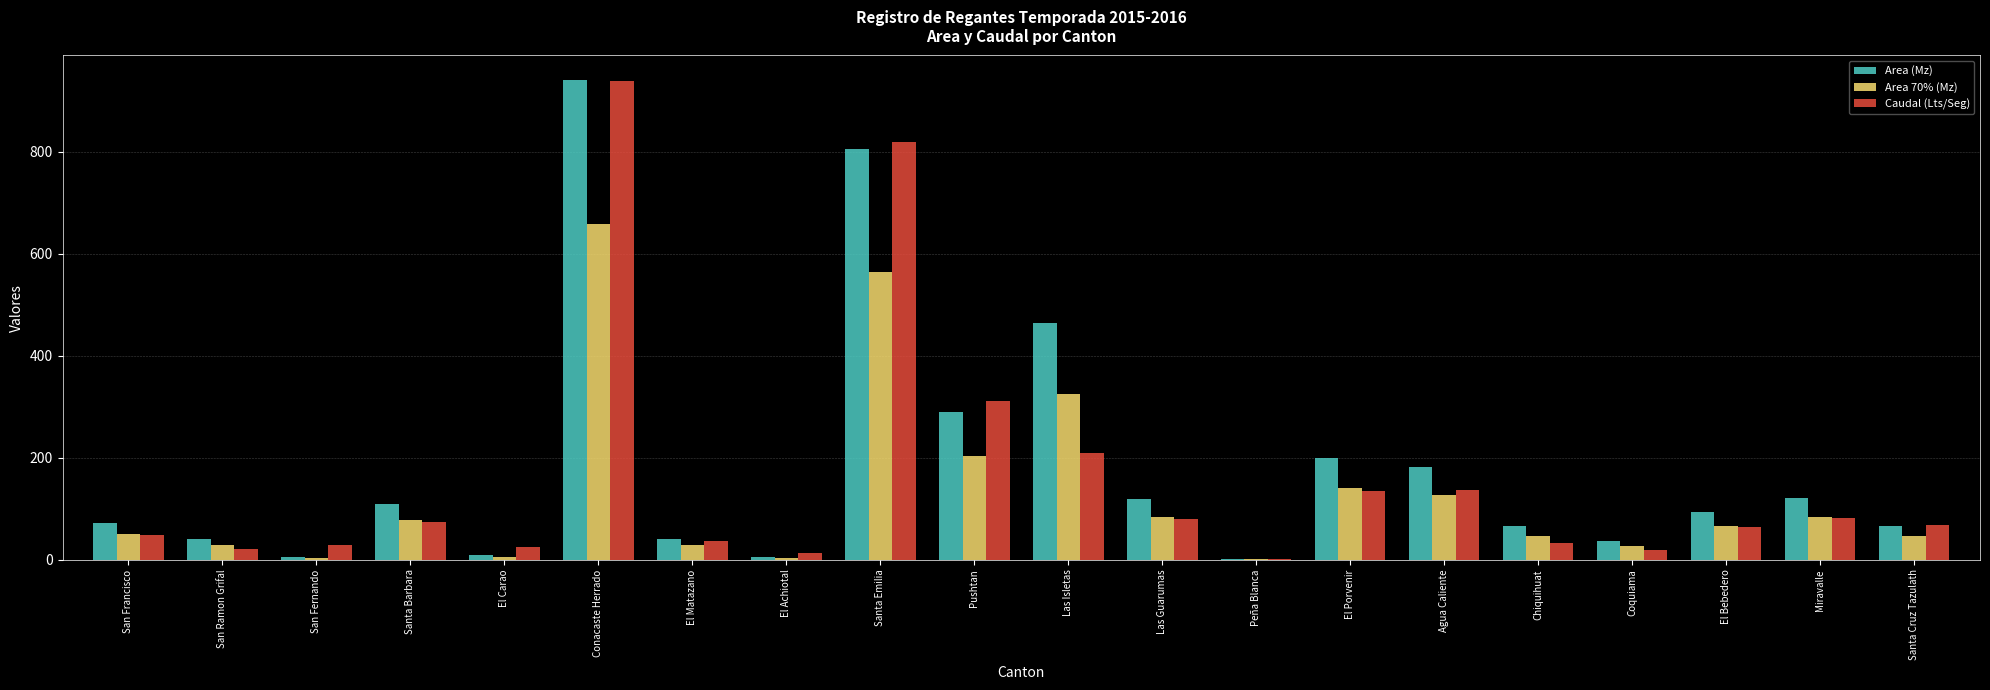

Which category has the highest value across all series?

Conacaste Herrado